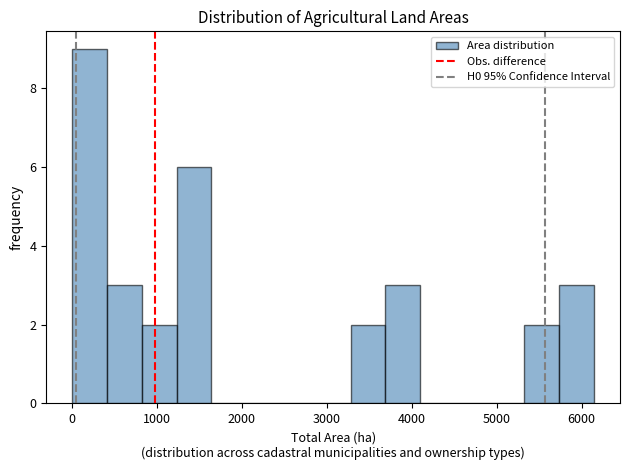

Reading left to right, transcribe this chart: for each bar, give the range it covers on the x-axis and its height. Neither the bar edges nor the heights are printed on the chart, so give them approximately, as read against the axes.

0 to 400: 9
400 to 800: 3
800 to 1200: 2
1200 to 1600: 6
1600 to 2100: 0
2100 to 2500: 0
2500 to 2900: 0
2900 to 3300: 0
3300 to 3700: 2
3700 to 4100: 3
4100 to 4500: 0
4500 to 4900: 0
4900 to 5300: 0
5300 to 5700: 2
5700 to 6100: 3